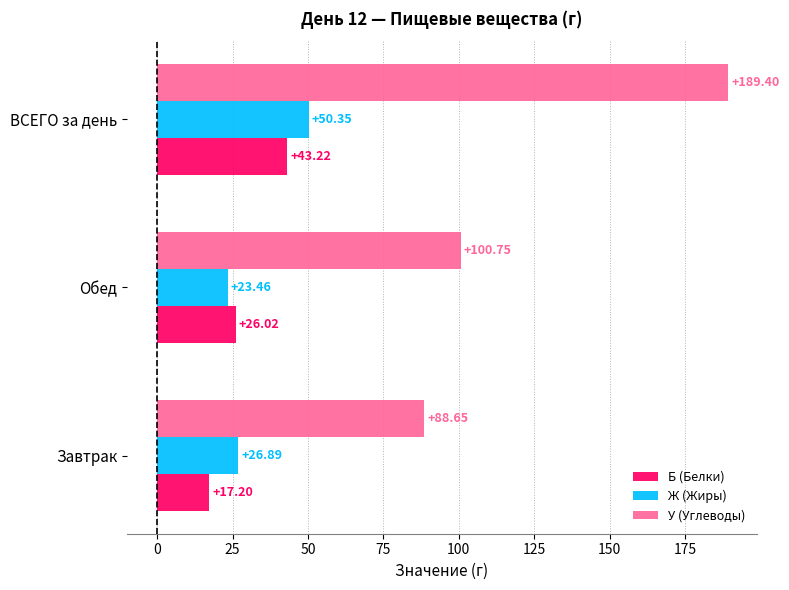

What is the difference between the Б (Белки) values at Завтрак and ВСЕГО за день?

26.0